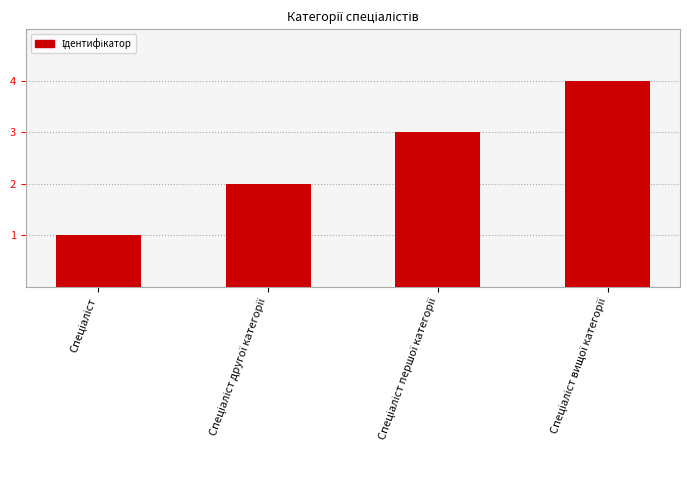

What is the difference between the maximum and minimum values?

3